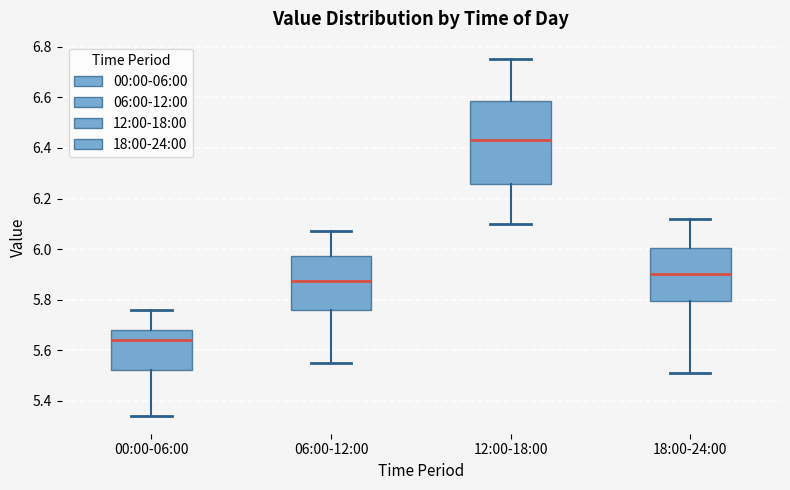

Reading left to right, transcribe this box plot: for each box, give where its median line is, the range the box spans, and where its two whiskers end, as read against the y-axis. The values are not printed on the chart, so give them approximately, as read against the axis.

00:00-06:00: median 5.64, box 5.52 to 5.68, whiskers 5.34 to 5.76
06:00-12:00: median 5.88, box 5.76 to 5.98, whiskers 5.56 to 6.08
12:00-18:00: median 6.44, box 6.26 to 6.58, whiskers 6.10 to 6.76
18:00-24:00: median 5.90, box 5.80 to 6.00, whiskers 5.52 to 6.12